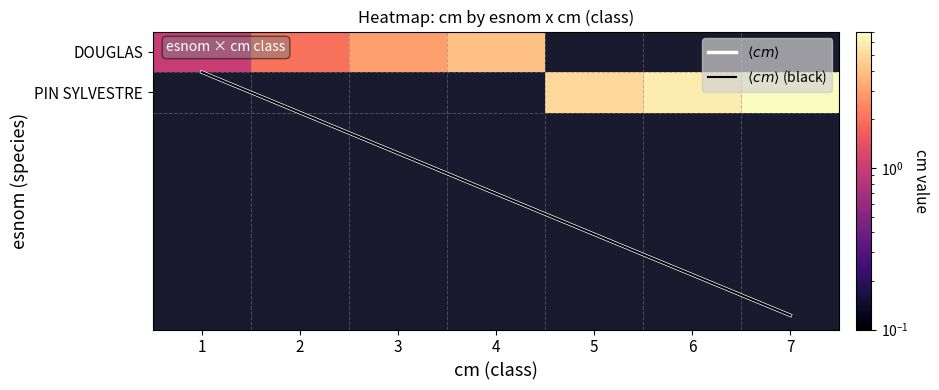

Which series changed the most between 1 and 3?

$\langle cm \rangle$